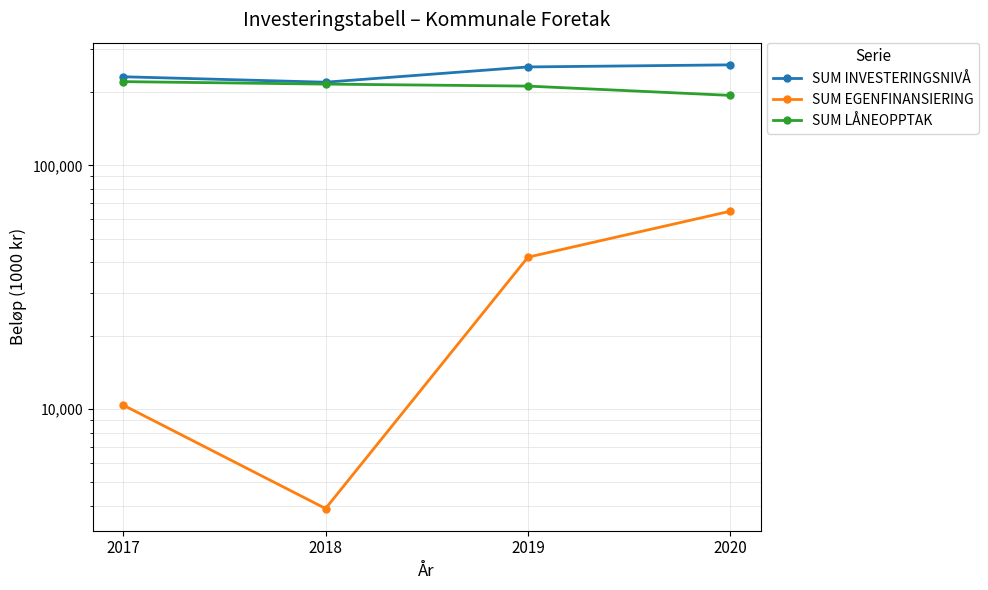

True or false: SUM EGENFINANSIERING and SUM INVESTERINGSNIVÅ intersect in this chart.

False